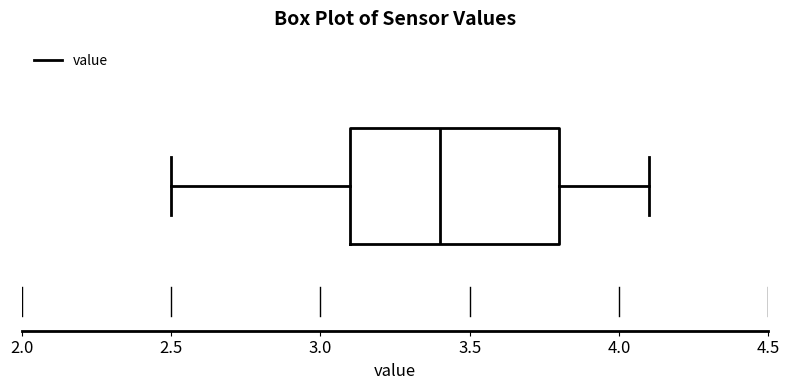

Transcribe this box plot: give where the median line is, the range the box spans, and where the two whiskers end, as read against the x-axis. The values are not printed on the chart, so give them approximately, as read against the axis.

median 3.4, box 3.1 to 3.8, whiskers 2.5 to 4.1